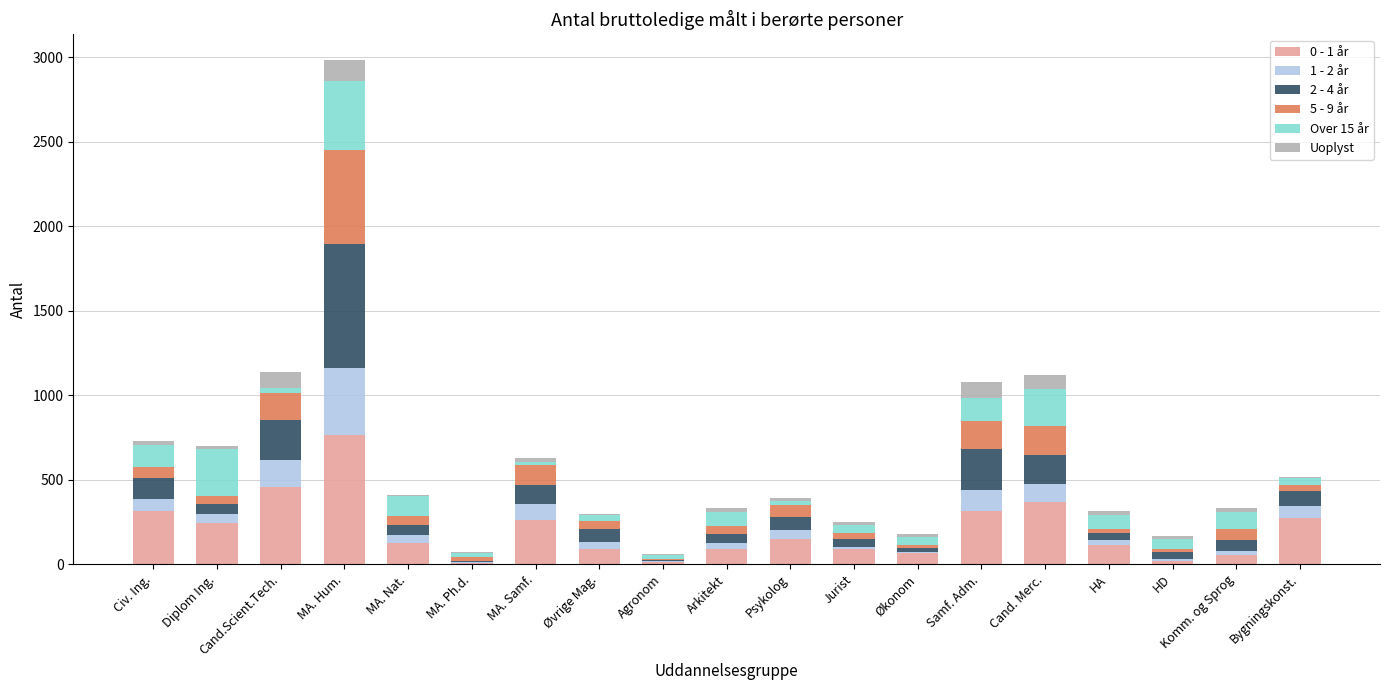

Is it true that 0 - 1 år equals 762 at MA. Hum.?

True